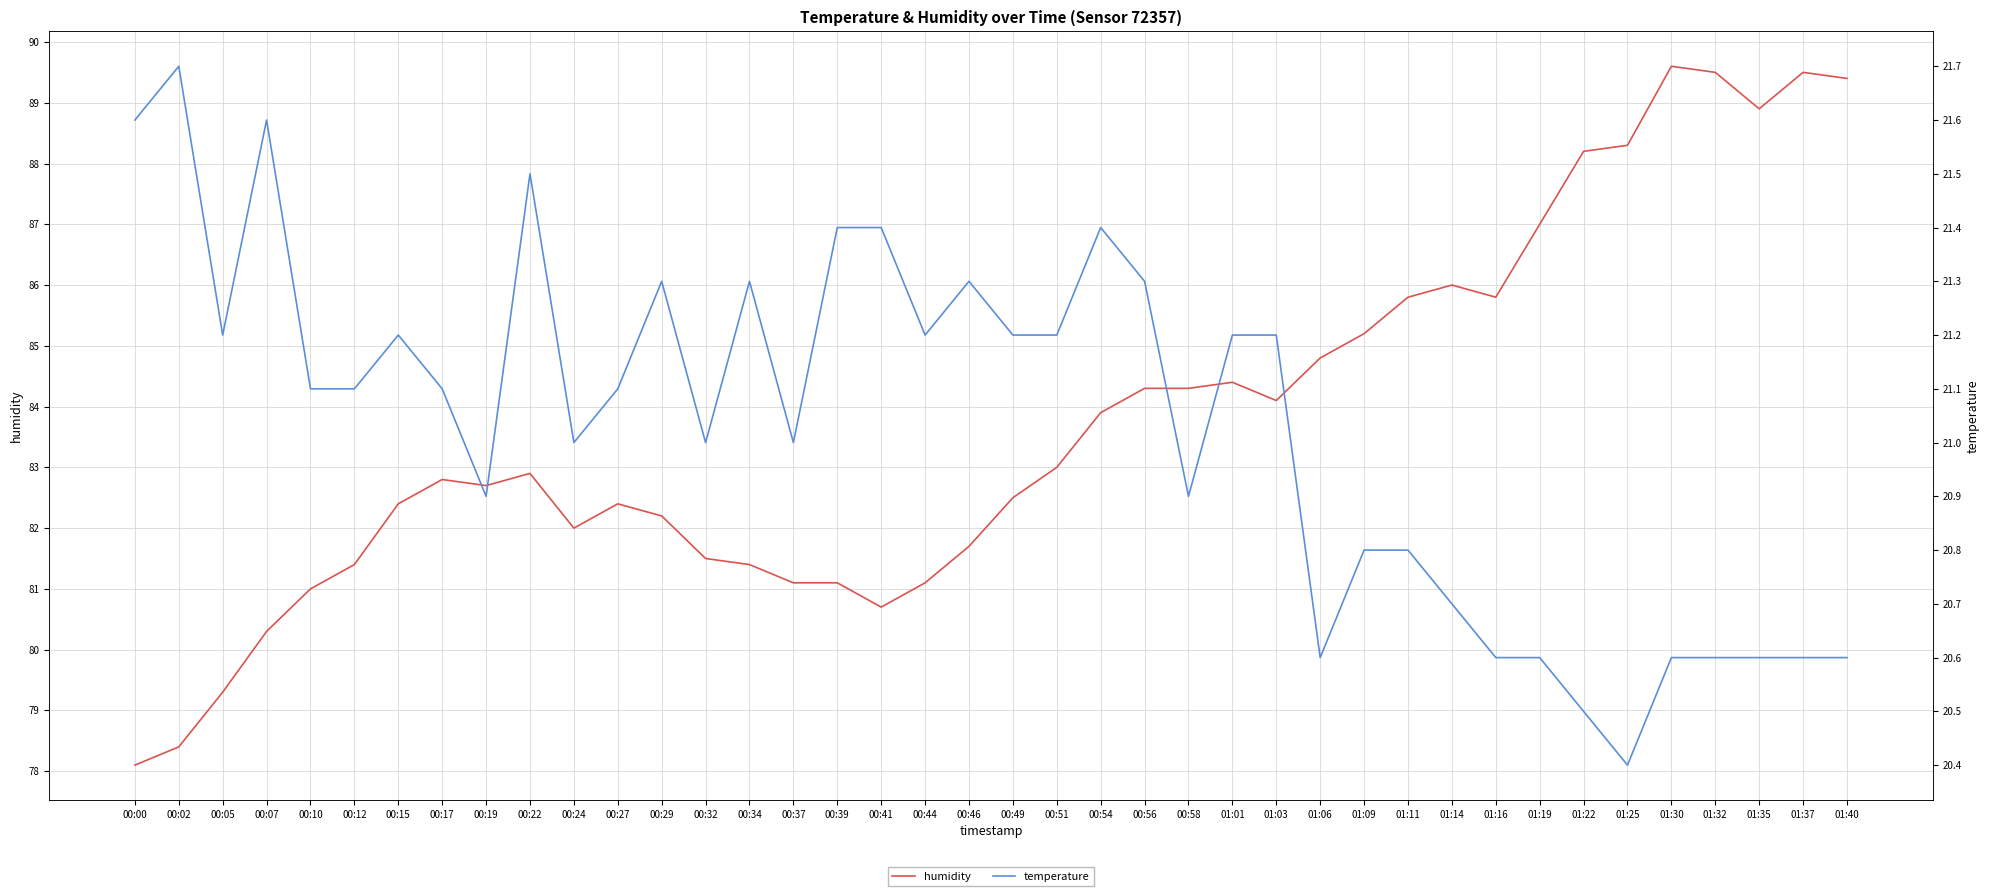

What is the label of the 20th point from the right?

00:49